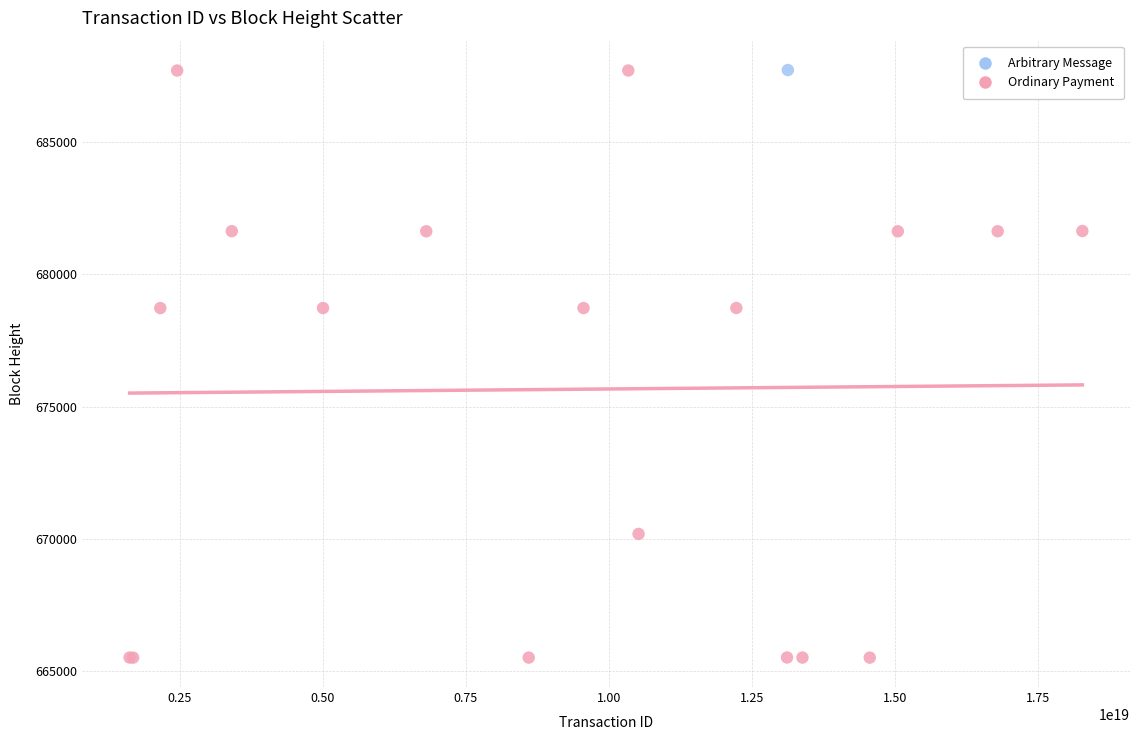

What are all the series names shown in the legend?

Arbitrary Message, Ordinary Payment